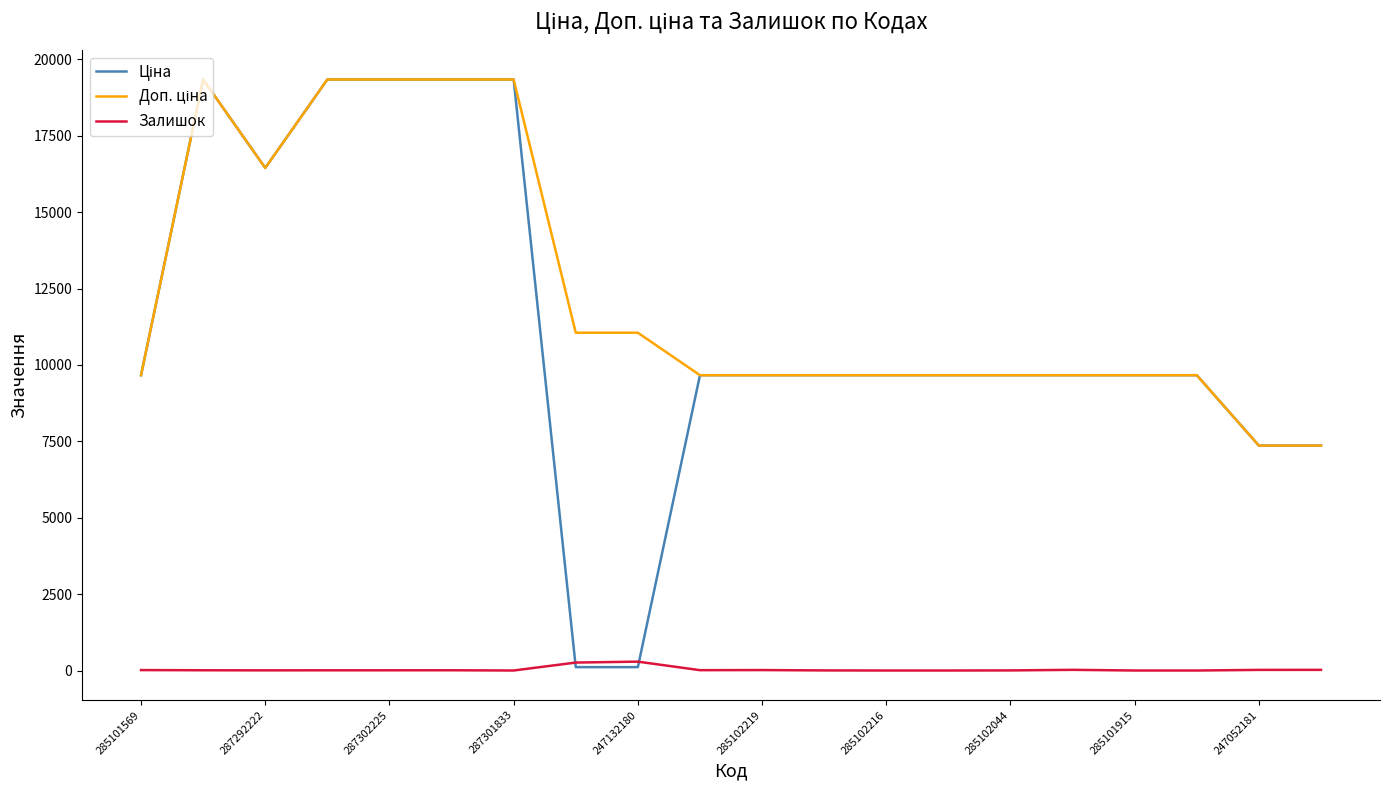

True or false: Залишок and Доп. ціна intersect in this chart.

False